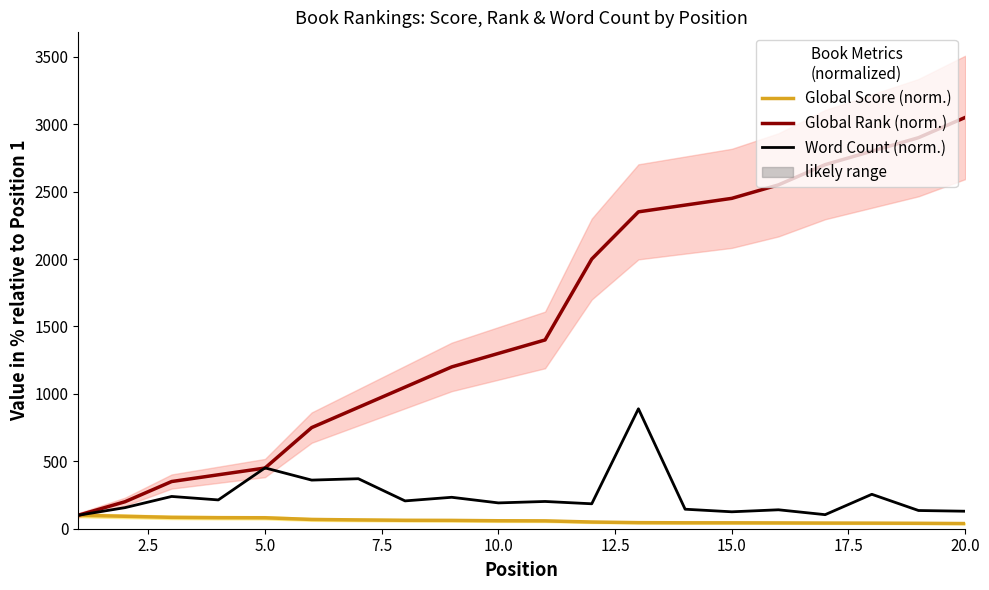

How many lines are shown in the chart?

3